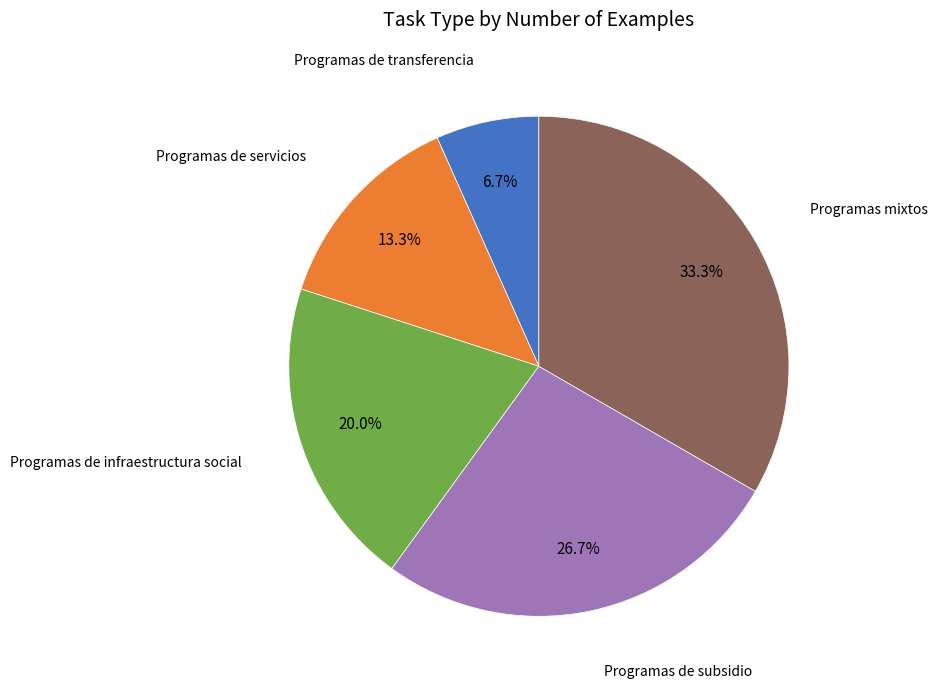

Does any single category account for the majority?

No